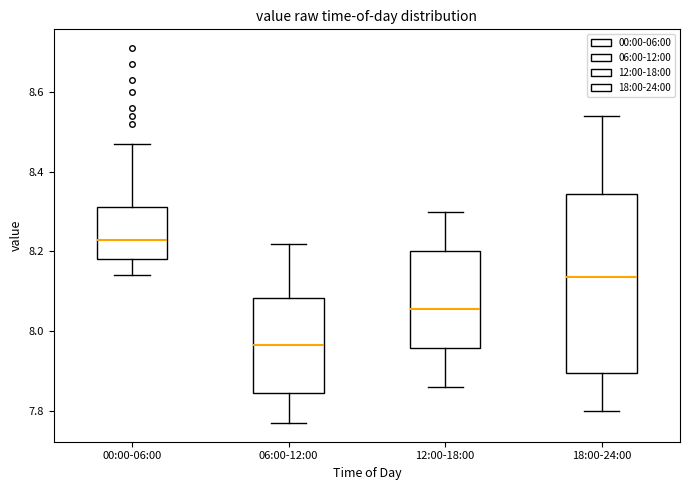

Reading left to right, transcribe this box plot: for each box, give where its median line is, the range the box spans, and where its two whiskers end, as read against the y-axis. The values are not printed on the chart, so give them approximately, as read against the axis.

00:00-06:00: median 8.24, box 8.18 to 8.32, whiskers 8.14 to 8.48
06:00-12:00: median 7.96, box 7.84 to 8.08, whiskers 7.78 to 8.22
12:00-18:00: median 8.06, box 7.96 to 8.20, whiskers 7.86 to 8.30
18:00-24:00: median 8.14, box 7.90 to 8.34, whiskers 7.80 to 8.54